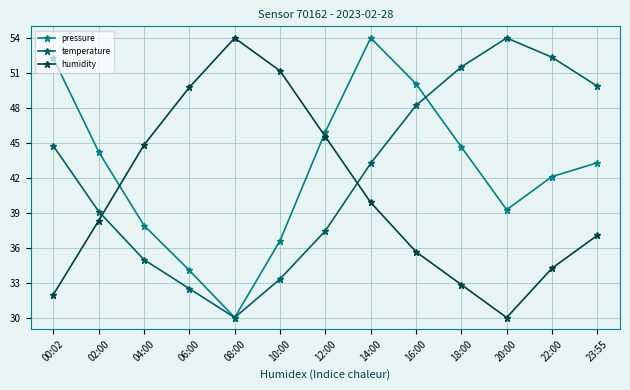

What are all the series names shown in the legend?

pressure, temperature, humidity